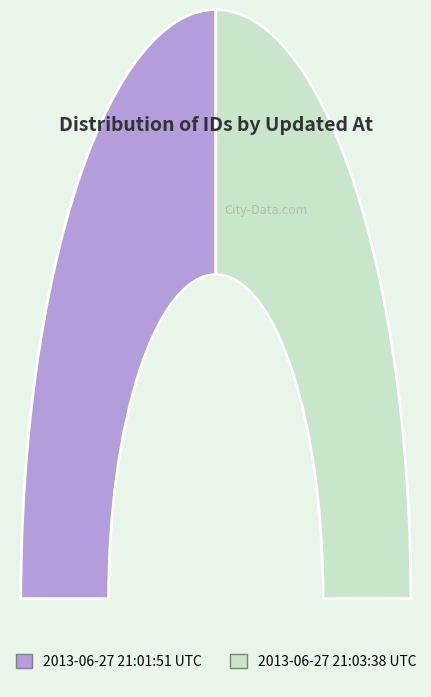

What percentage do 2013-06-27 21:03:38 UTC and 2013-06-27 21:01:51 UTC together represent?

100.0%